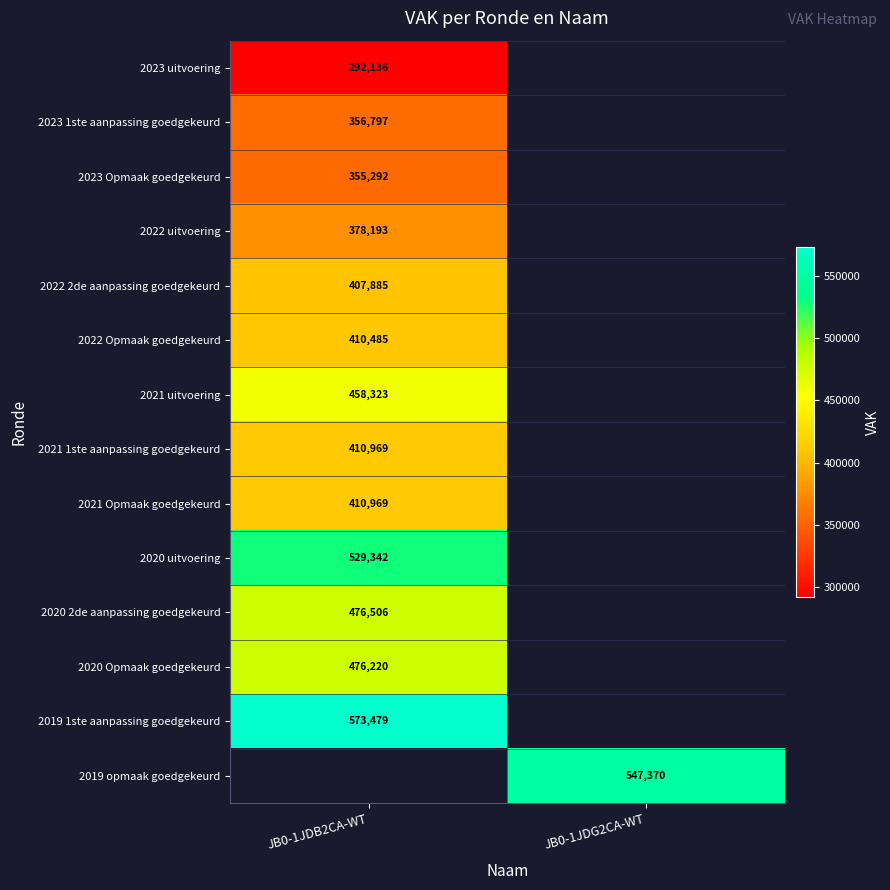

How many series are shown in this chart?

14